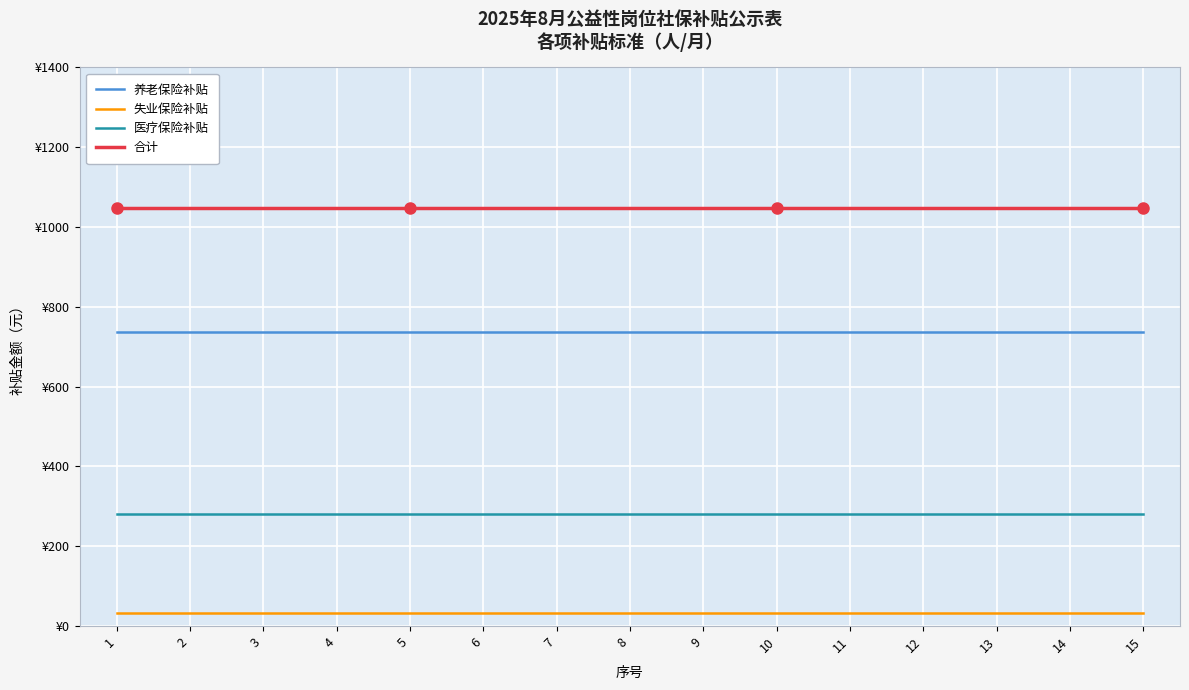

Is this an area chart (filled region under the line)?

No